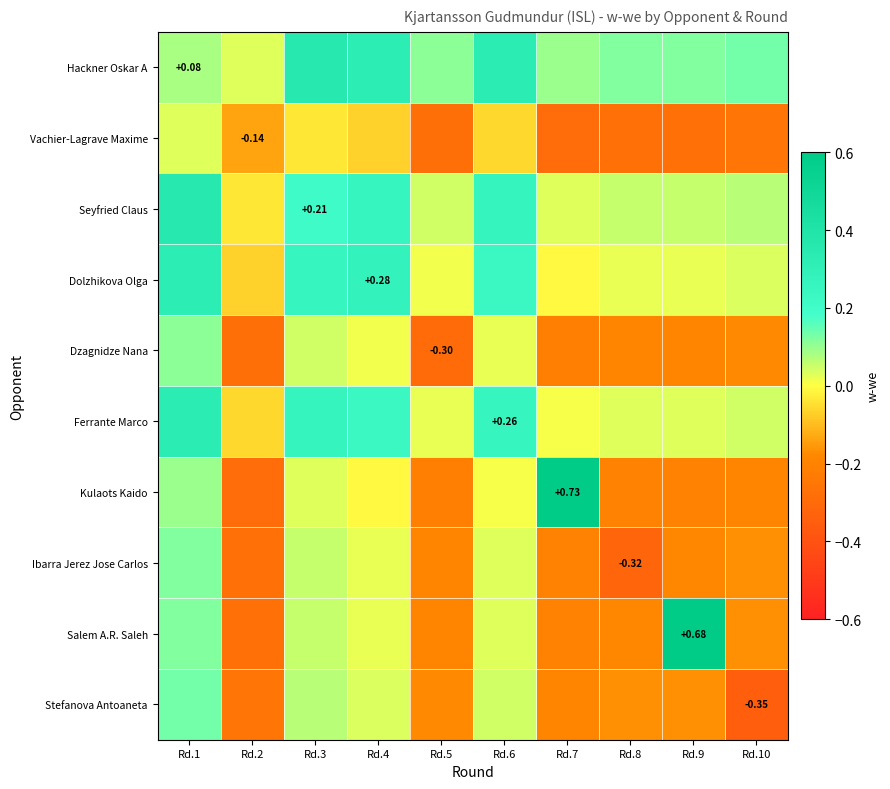

Rank the series by their maximum value, from lowest to highest.

Vachier-Lagrave Maxime, Dzagnidze Nana, Ibarra Jerez Jose Carlos, Stefanova Antoaneta, Dolzhikova Olga, Ferrante Marco, Hackner Oskar A, Seyfried Claus, Salem A.R. Saleh, Kulaots Kaido